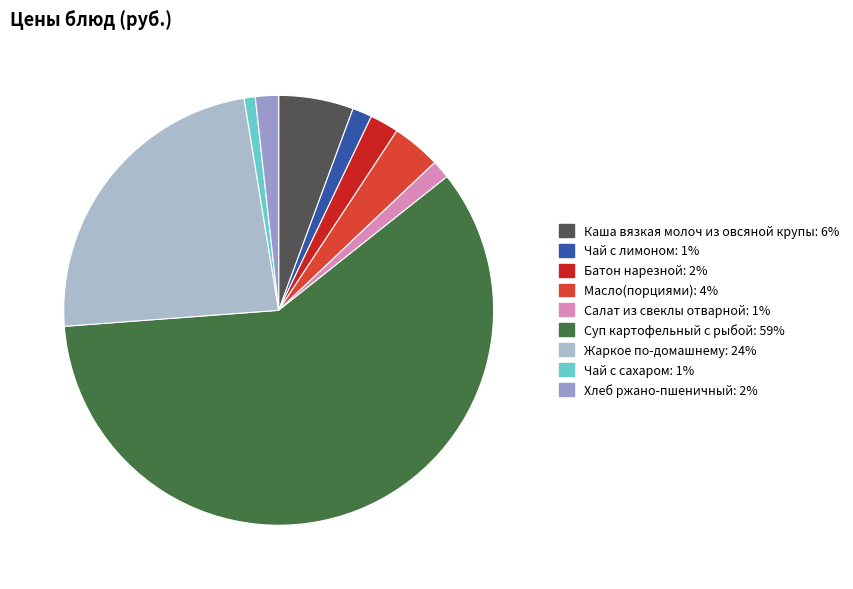

What is the ratio of the value at Масло(порциями) to the value at Каша вязкая молоч из овсяной крупы?

0.7